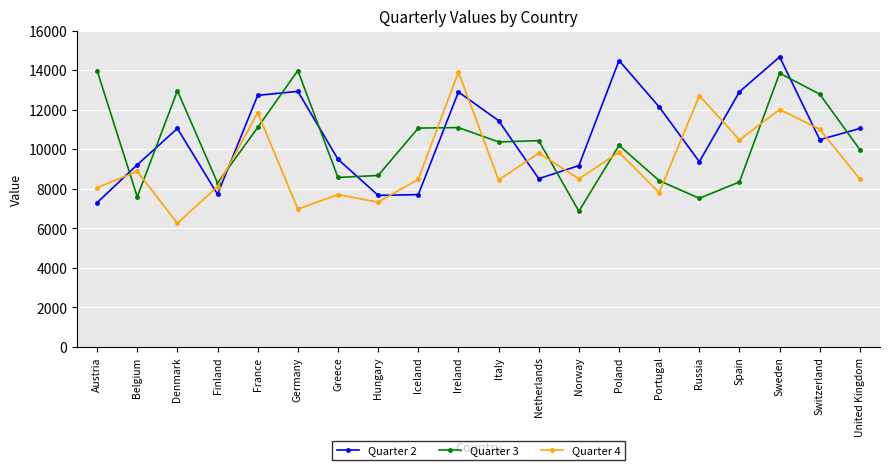

Is it true that Quarter 4 equals 8478 at Iceland?

True